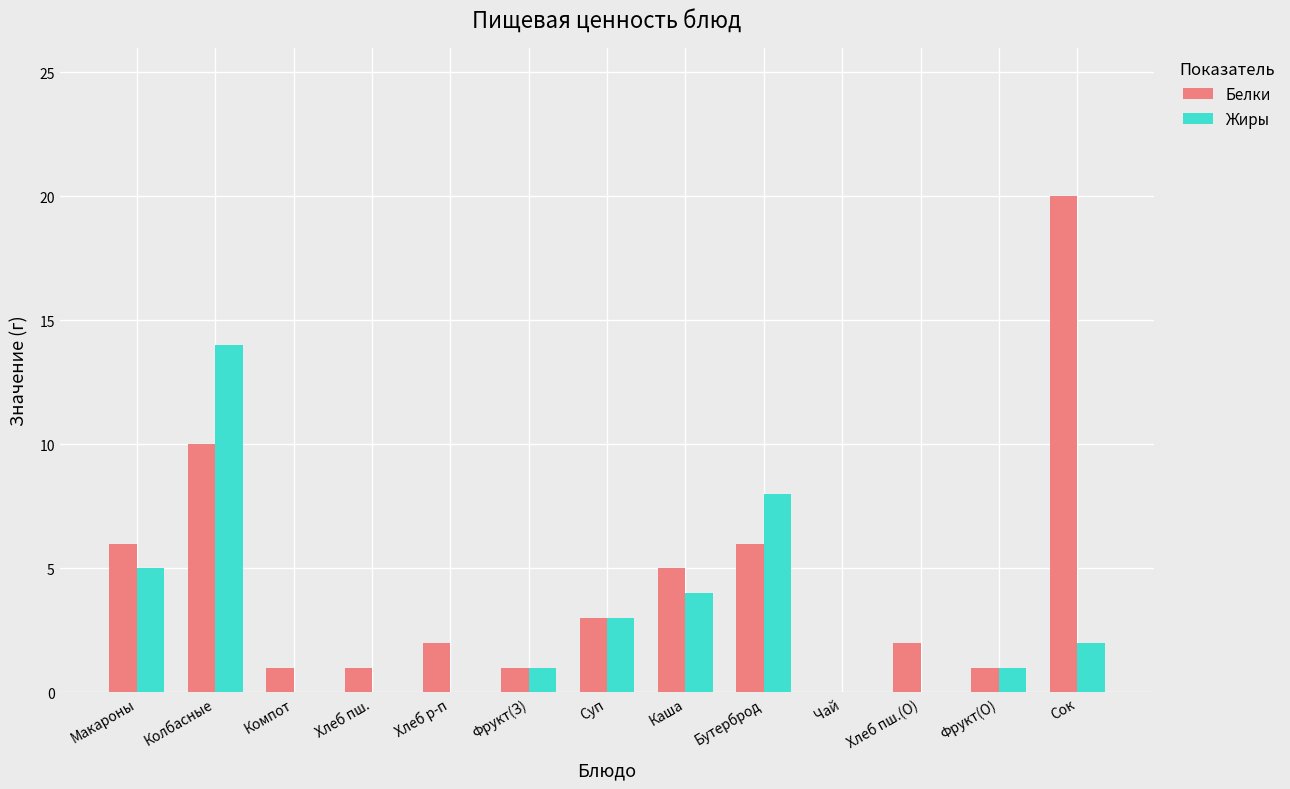

How many data points does each series have?

13